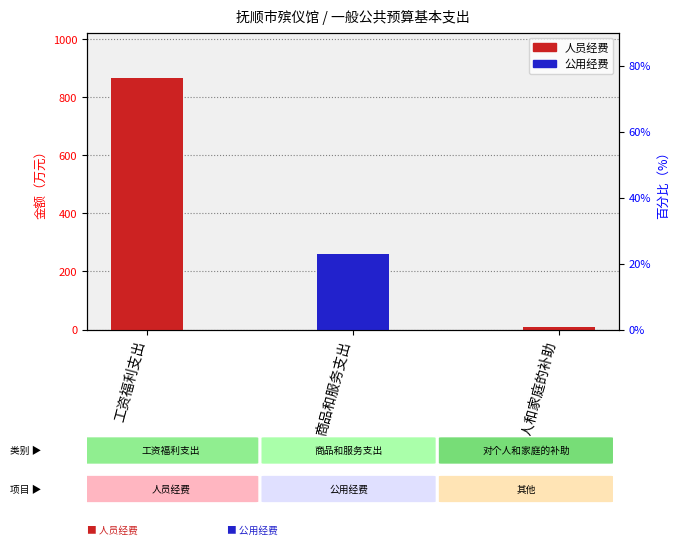

Reading left to right, list all the values displayed in this chart.

人员经费: 867.6	0.0	8.5
公用经费: 0.0	260.1	0.0